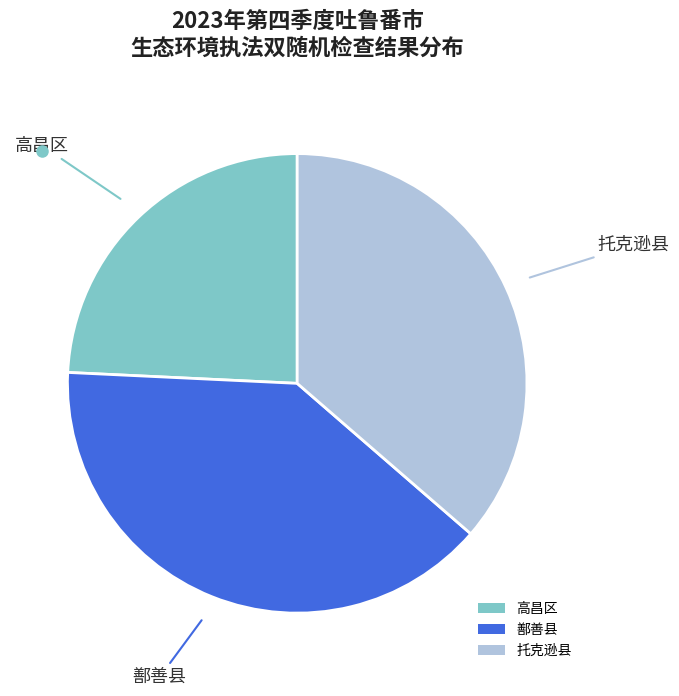

Is it true that 鄯善县 is 39% of the pie?

True